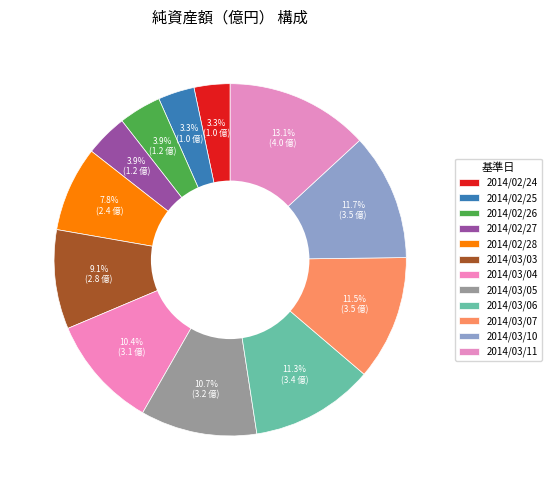

Does 2014/02/25 represent more than half of the total?

No